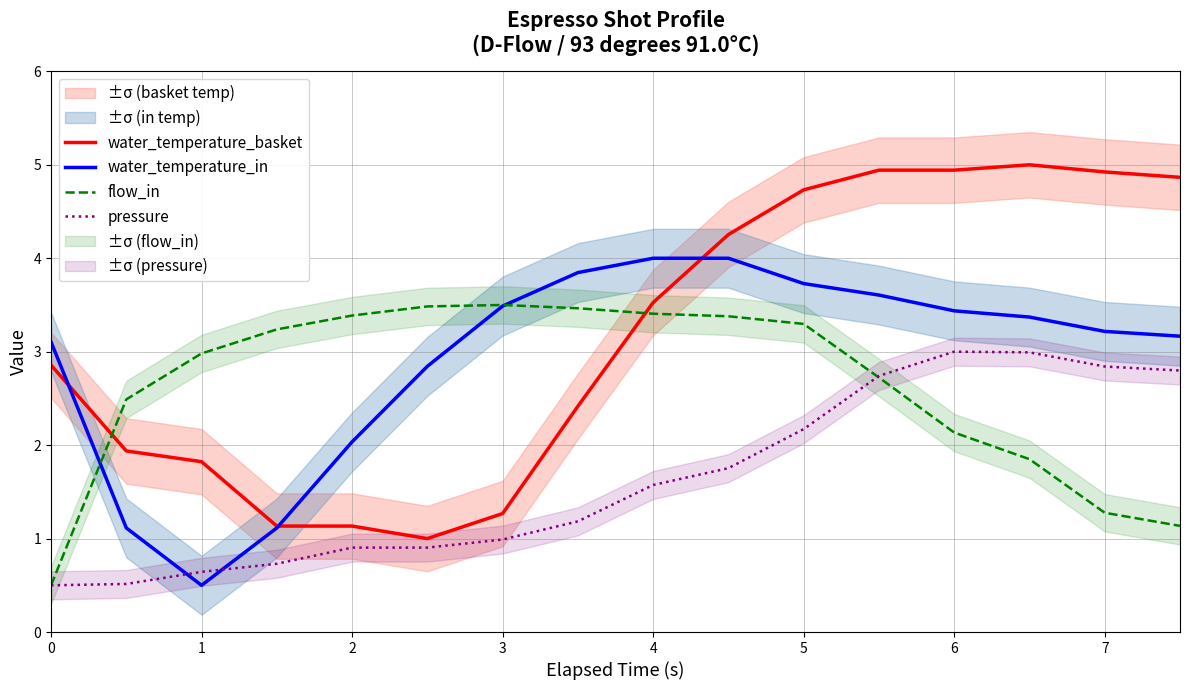

What is the value of the water_temperature_in point at the 11th from the left?

3.7